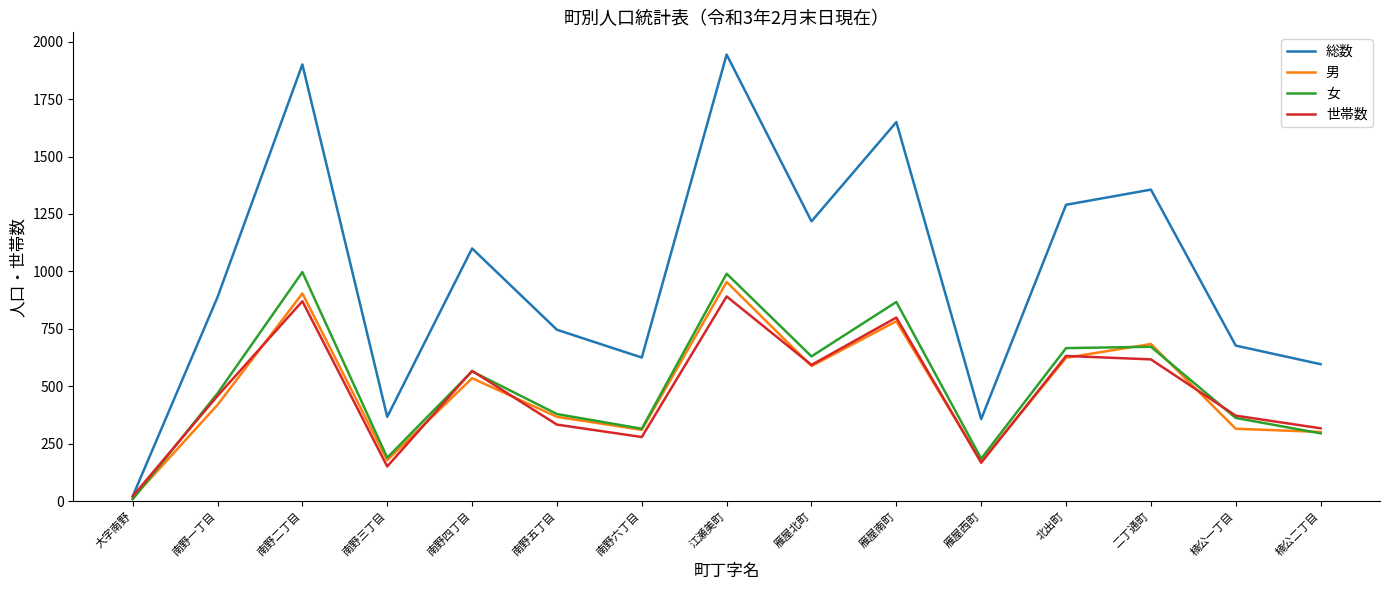

Which series changed the most between 二丁通町 and 楠公二丁目?

総数